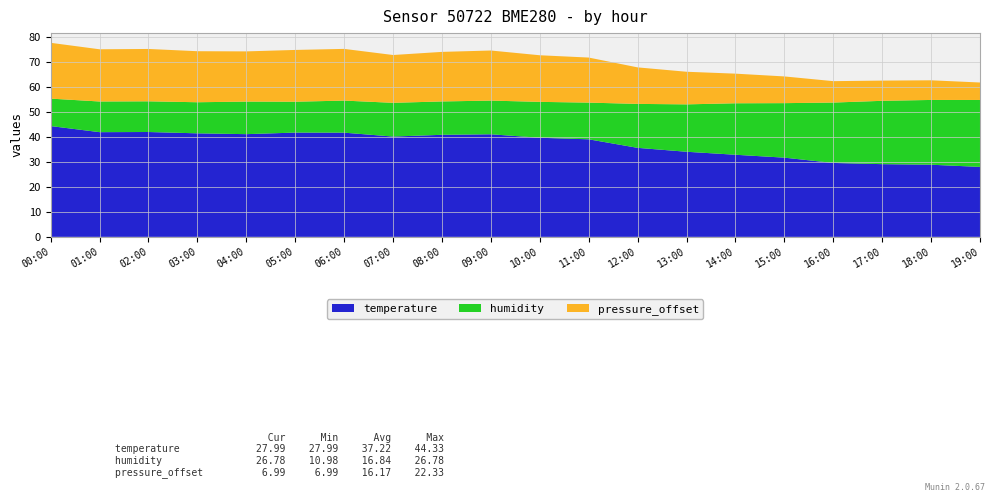

Reading left to right, list all the values displayed in this chart.

temperature: 00:00=44.3	01:00=41.9	02:00=42.0	03:00=41.4	04:00=41.1	05:00=41.7	06:00=41.7	07:00=40.1	08:00=40.8	09:00=41.0	10:00=39.6	11:00=39.0	12:00=35.6	13:00=34.0	14:00=32.9	15:00=31.7	16:00=29.6	17:00=29.1	18:00=28.9	19:00=28.0
humidity: 00:00=11.0	01:00=12.3	02:00=12.3	03:00=12.4	04:00=13.0	05:00=12.3	06:00=12.8	07:00=13.5	08:00=13.3	09:00=13.5	10:00=14.4	11:00=14.7	12:00=17.6	13:00=19.0	14:00=20.6	15:00=21.8	16:00=24.2	17:00=25.3	18:00=25.9	19:00=26.8
pressure_offset: 00:00=22.3	01:00=20.9	02:00=20.9	03:00=20.4	04:00=20.1	05:00=20.7	06:00=20.7	07:00=19.1	08:00=19.8	09:00=20.0	10:00=18.6	11:00=18.0	12:00=14.6	13:00=13.1	14:00=11.8	15:00=10.7	16:00=8.6	17:00=8.1	18:00=7.9	19:00=7.0